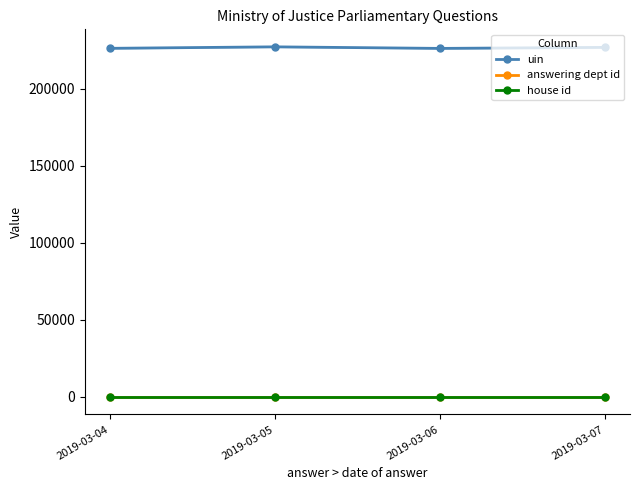

Rank the categories by answering dept id value from highest to lowest.

2019-03-04, 2019-03-05, 2019-03-06, 2019-03-07